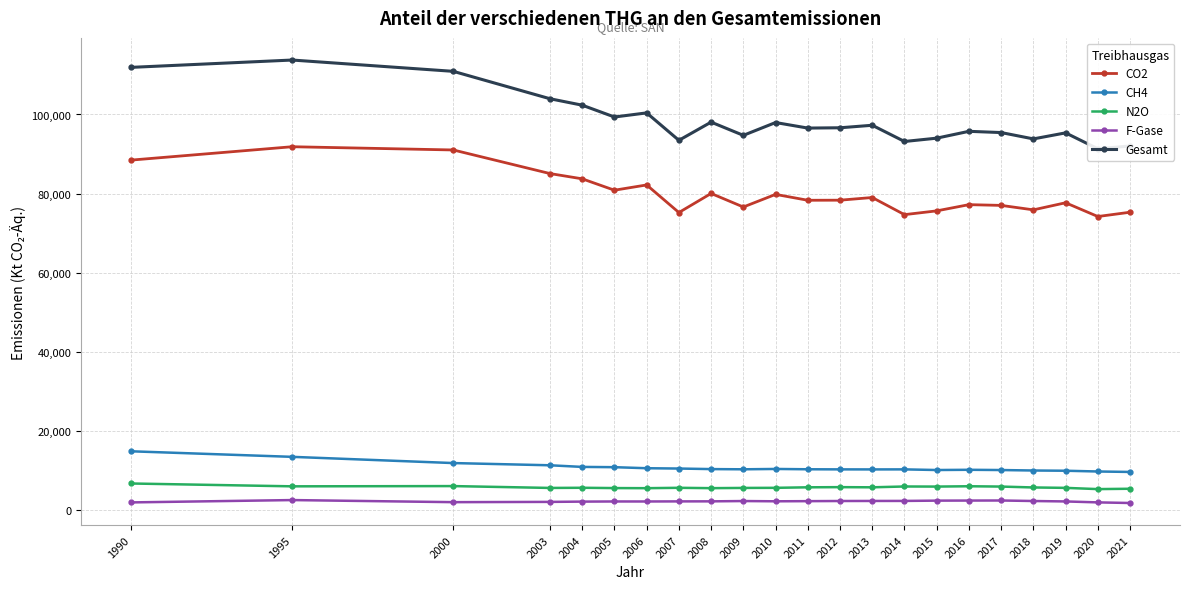

Which series has the largest total across all categories?

Gesamt